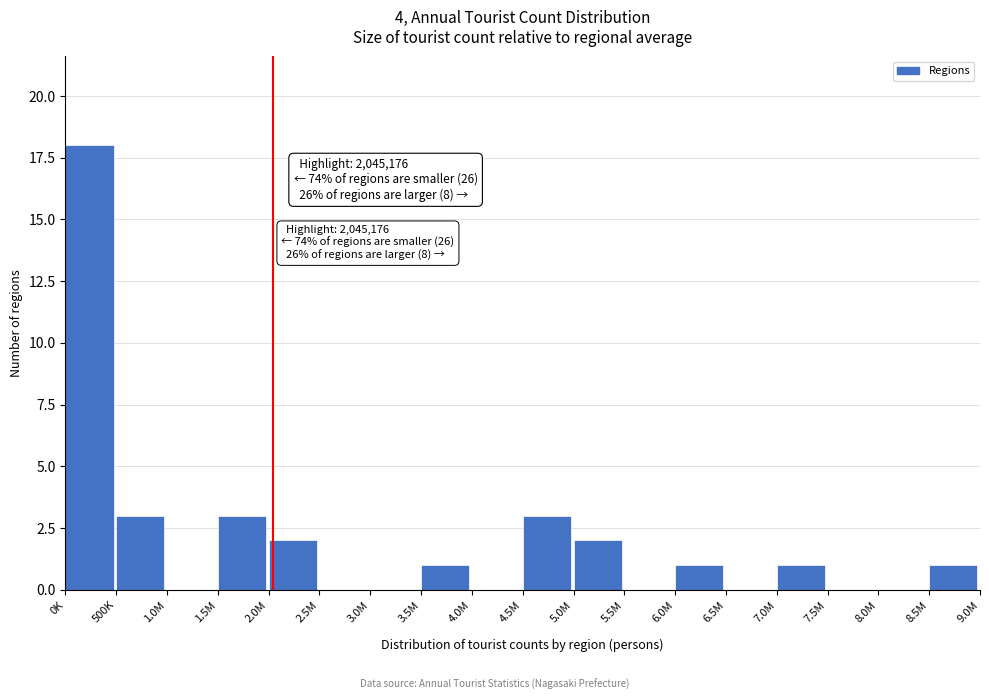

Reading left to right, what are all the values shown in this chart?

0K=18	500K=3	1.0M=0	1.5M=3	2.0M=2	2.5M=0	3.0M=0	3.5M=1	4.0M=0	4.5M=3	5.0M=2	5.5M=0	6.0M=1	6.5M=0	7.0M=1	7.5M=0	8.0M=0	8.5M=1